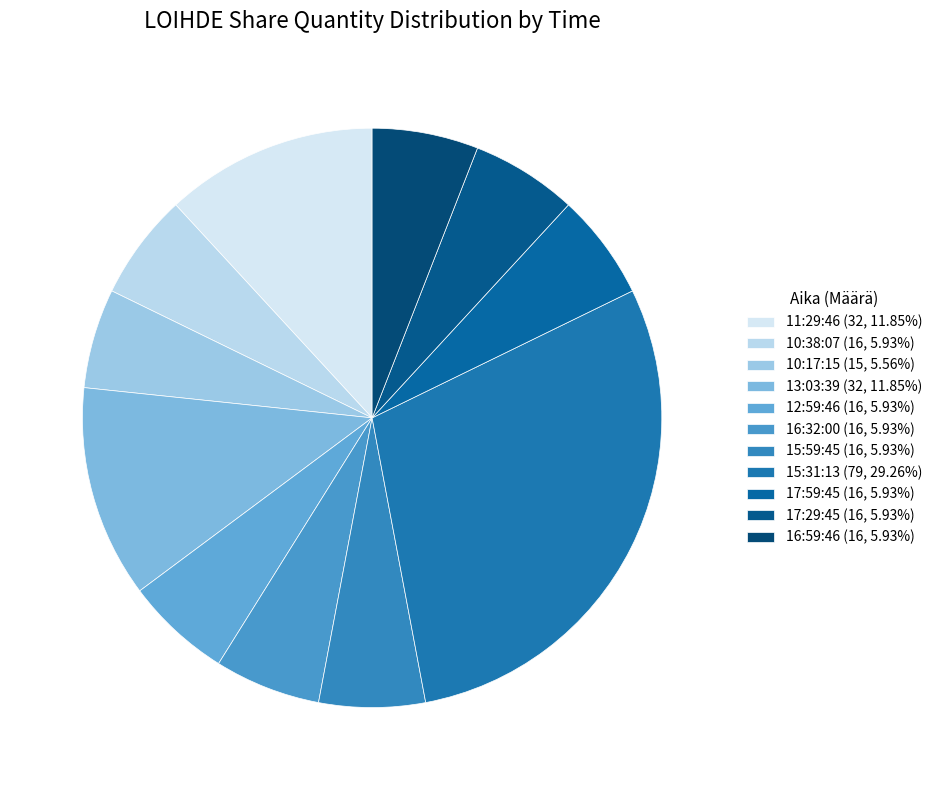

What is the smallest slice in the pie chart?

10:17:15